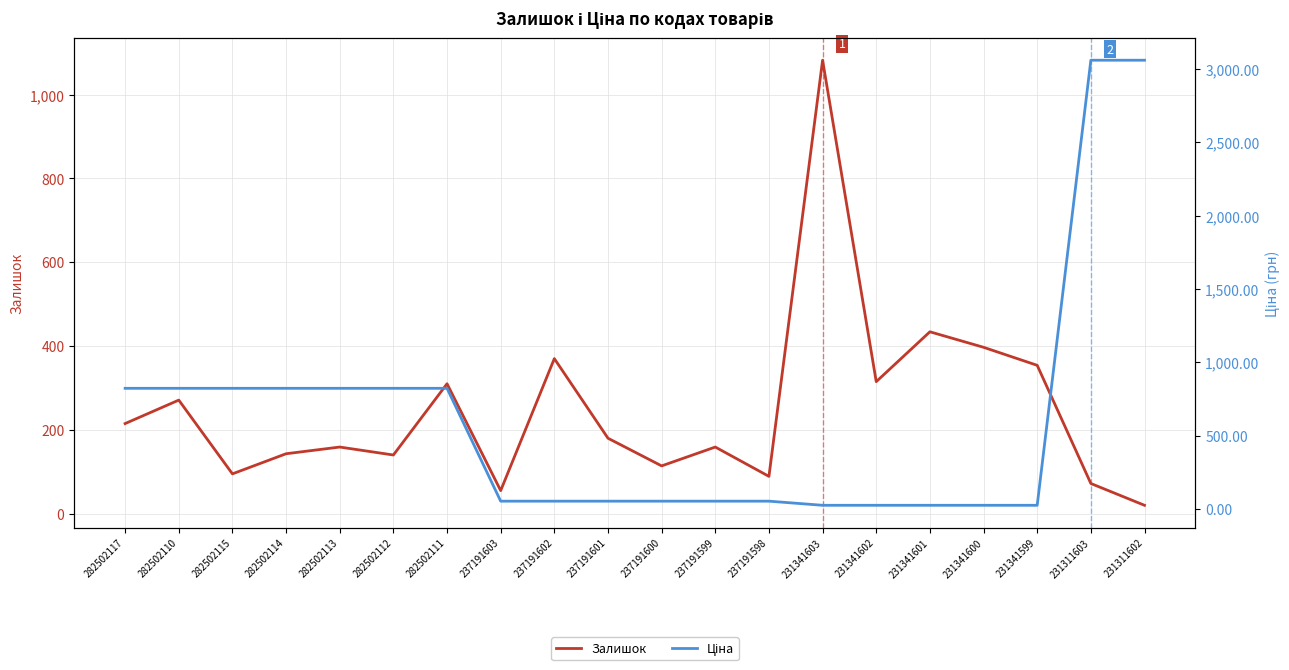

The value of Ціна at 282502113 is 1427.5. True or false?

False